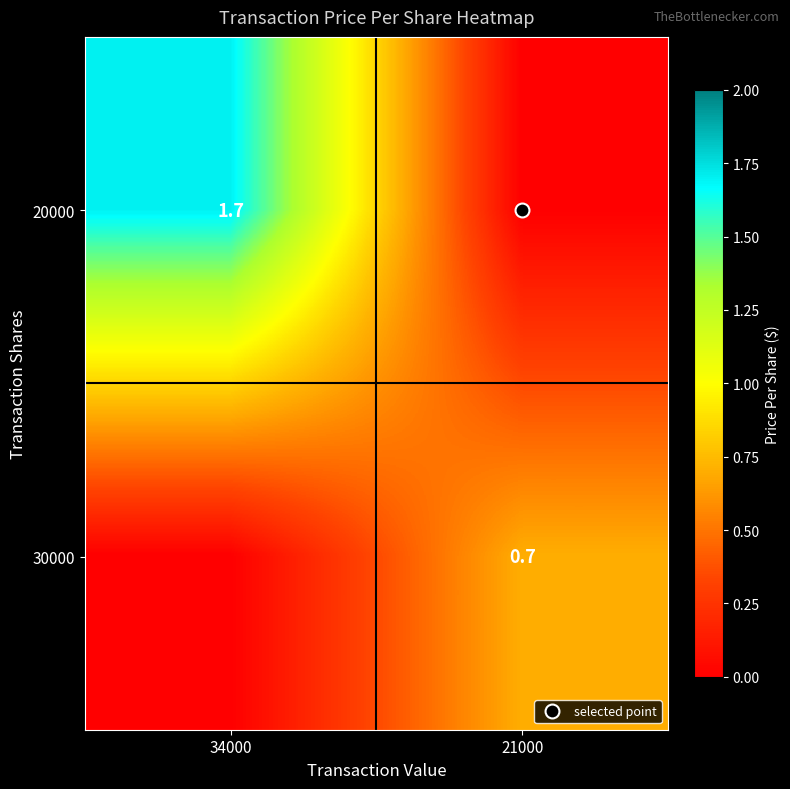

Count the number of categories in the chart.

2